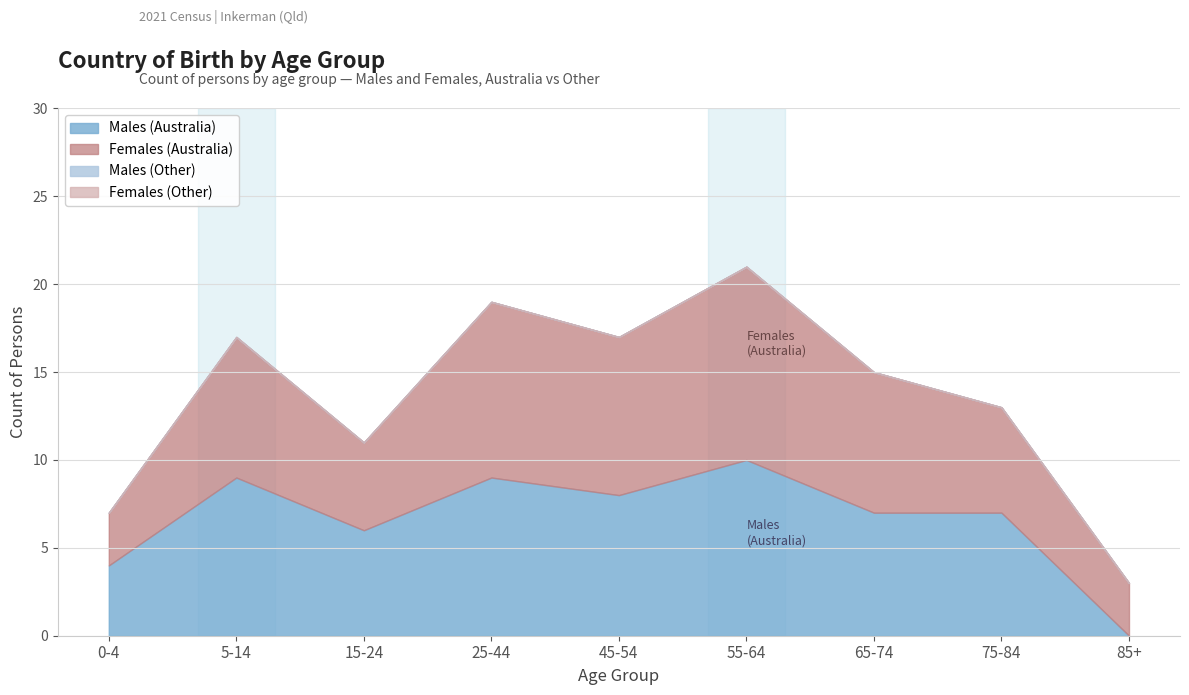

True or false: Females (Other countries) and Males (Other countries) intersect in this chart.

False